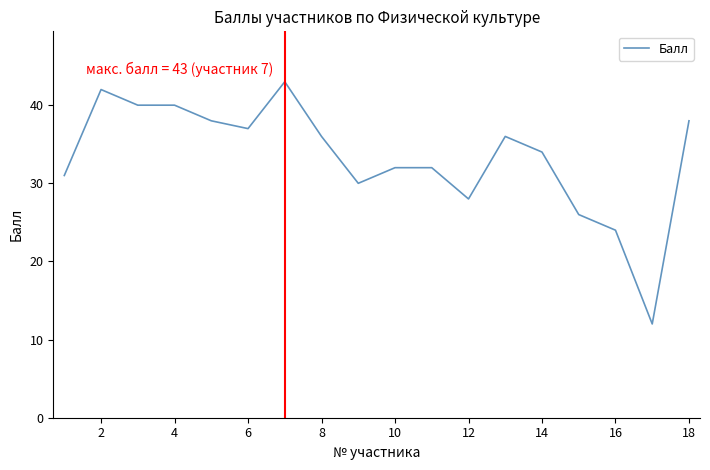

What is the difference between the maximum and minimum values?

31